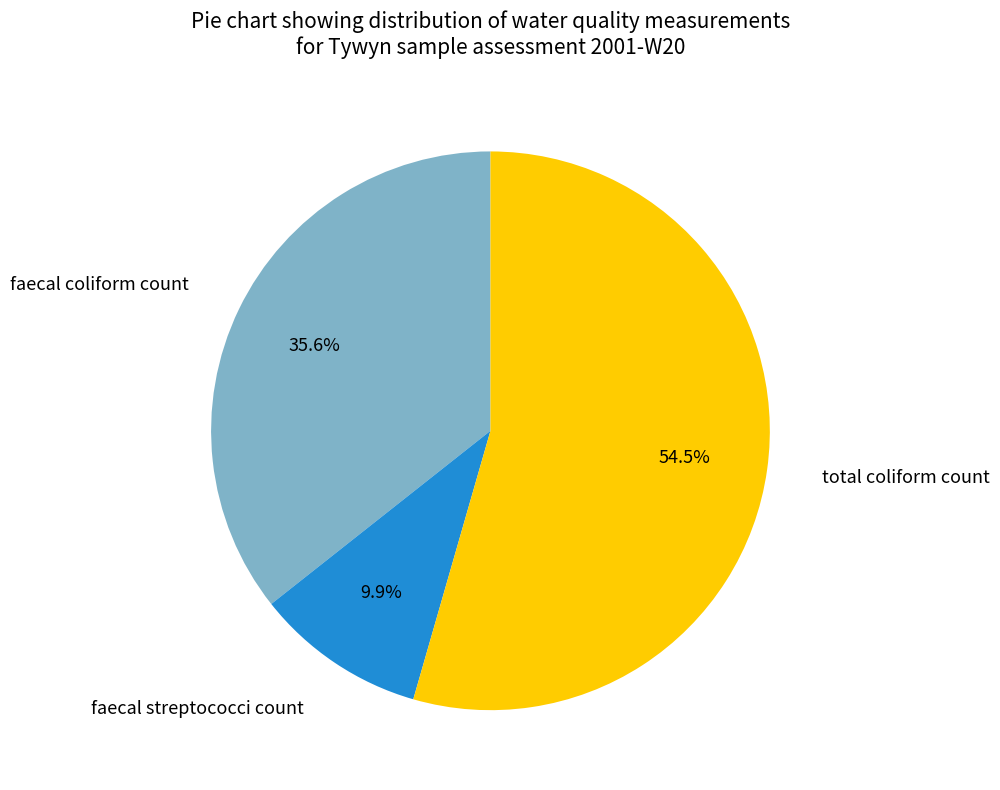

Between total coliform count and faecal streptococci count, which is larger?

total coliform count